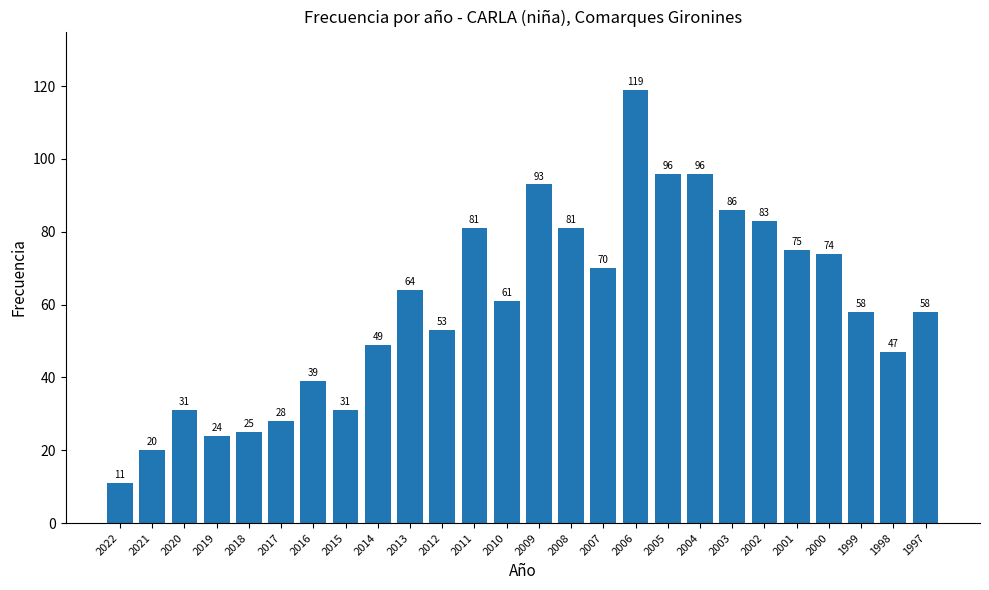

Reading left to right, transcribe all the data shown in this chart.

11	20	31	24	25	28	39	31	49	64	53	81	61	93	81	70	119	96	96	86	83	75	74	58	47	58